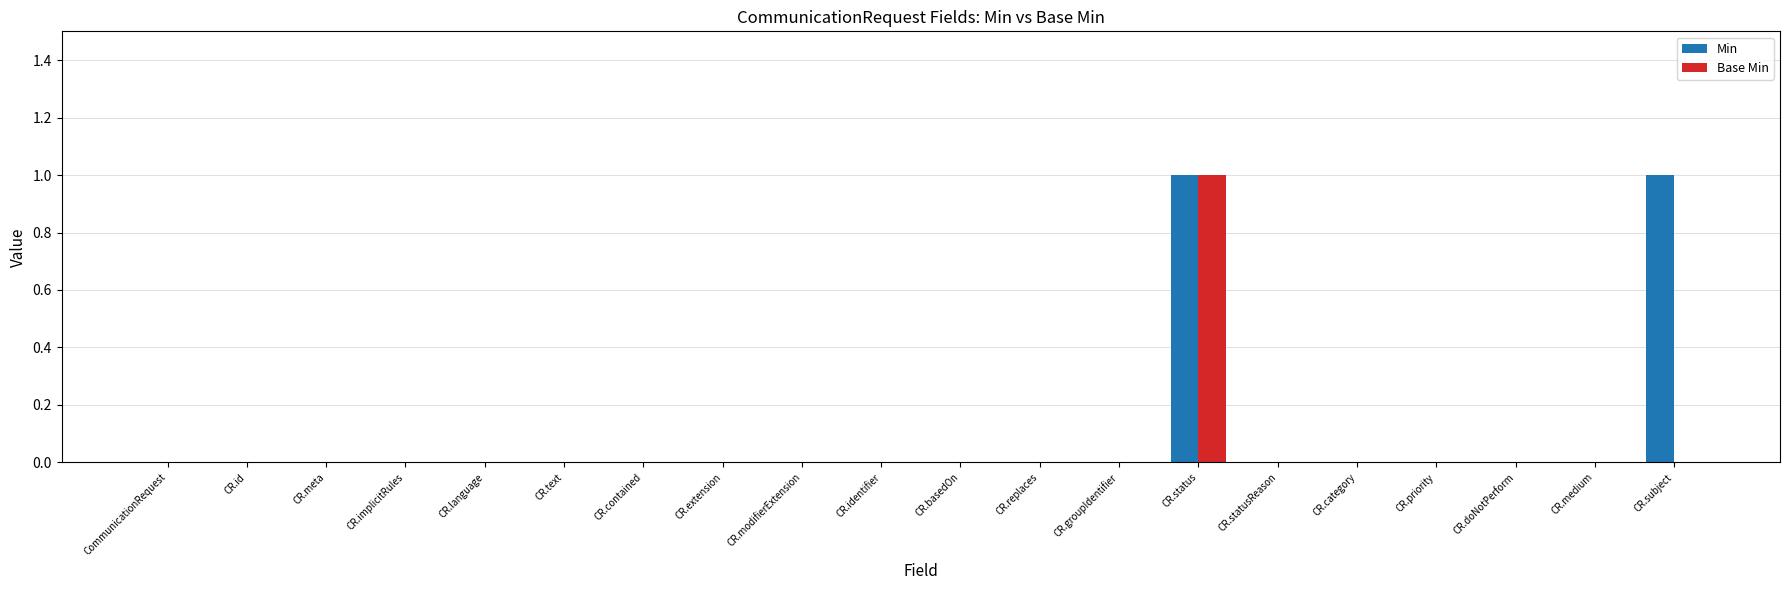

How many data points does each series have?

20